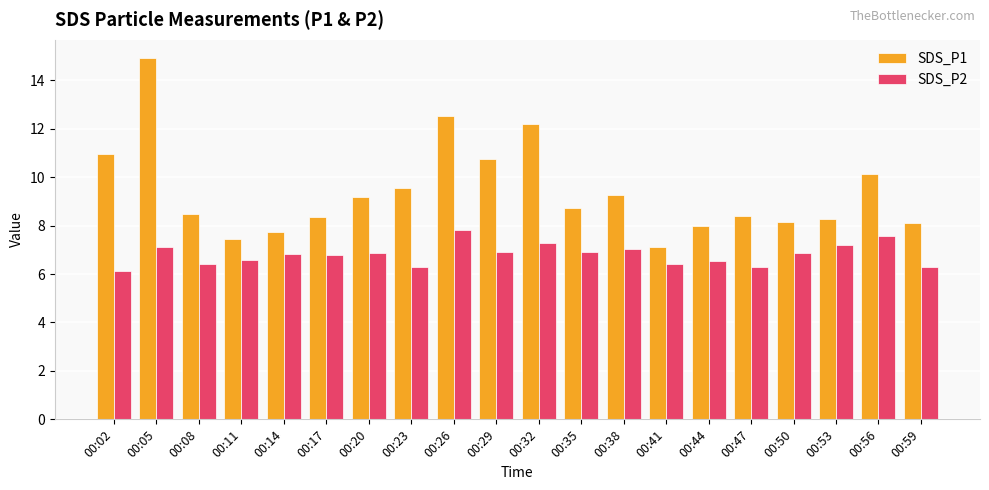

What is the minimum value for SDS_P1?

7.1